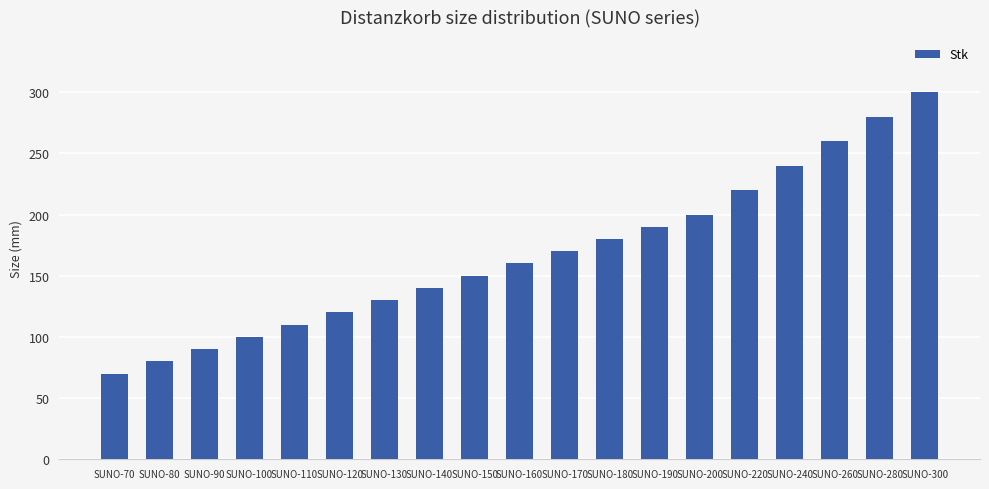

Is it true that the value at SUNO-150 is 150?

True